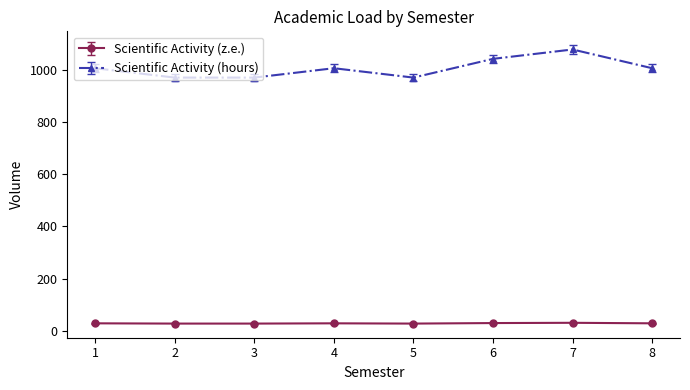

True or false: Scientific Activity (z.e.) and Scientific Activity (hours) intersect in this chart.

False